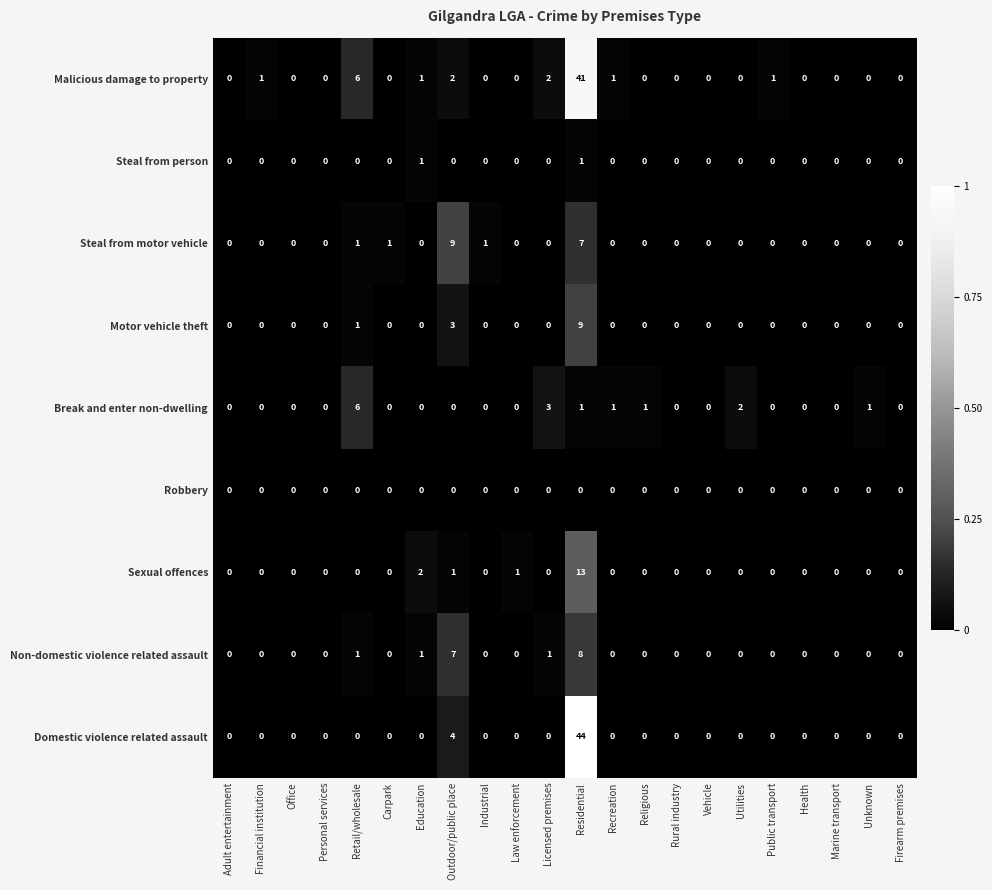

What is the maximum value for Motor vehicle theft?

9